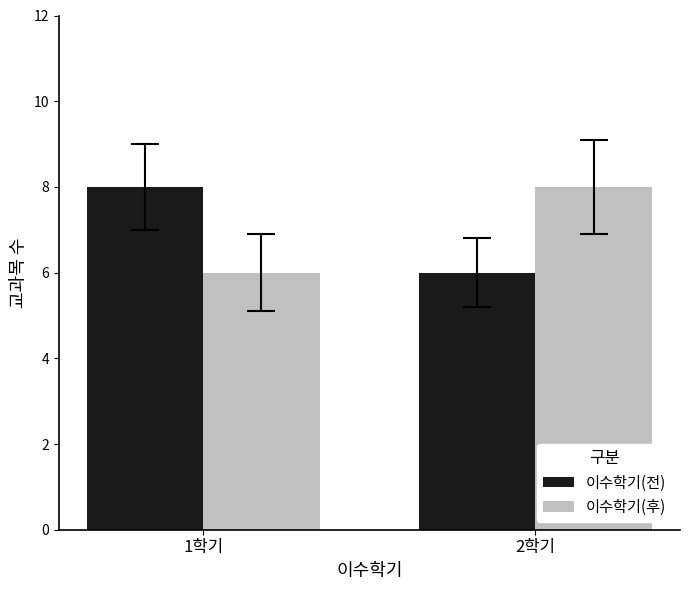

Reading left to right, list all the values displayed in this chart.

이수학기(전): 8	6
이수학기(후): 6	8